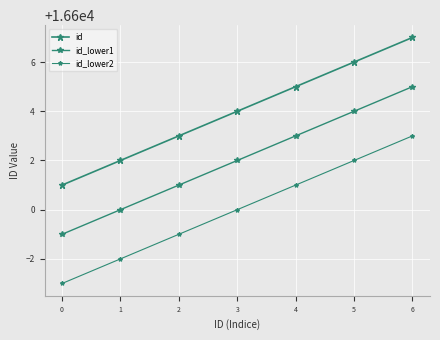

How many data points does each series have?

7